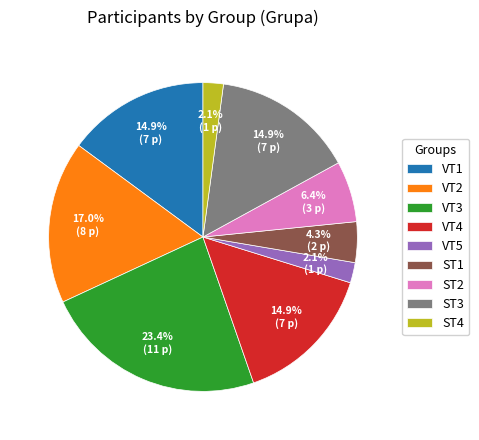

What is the largest slice in the pie chart?

VT3